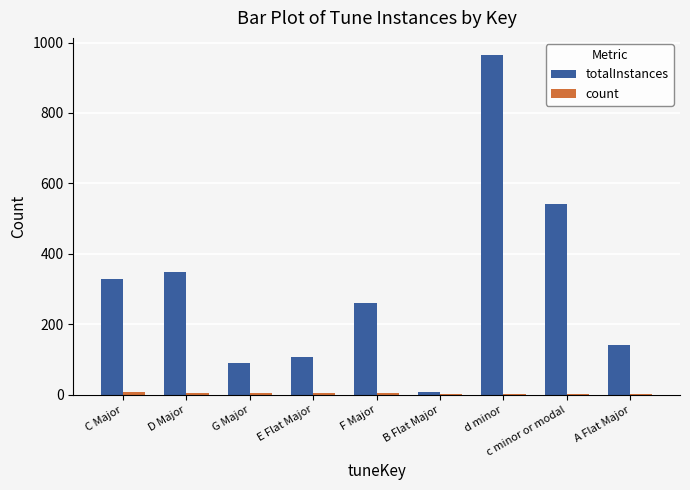

What is the sum of all totalInstances values?

2790